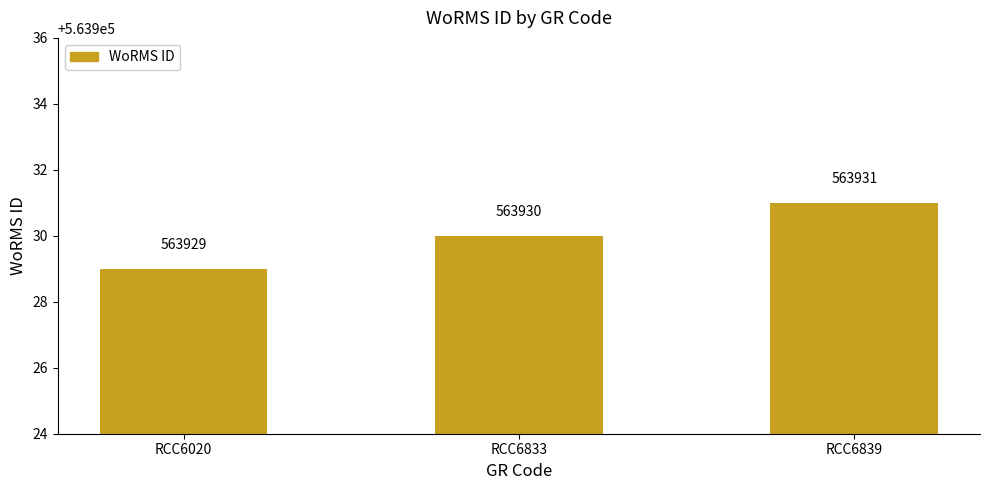

What is the sum of the values at RCC6833 and RCC6839?

1127861